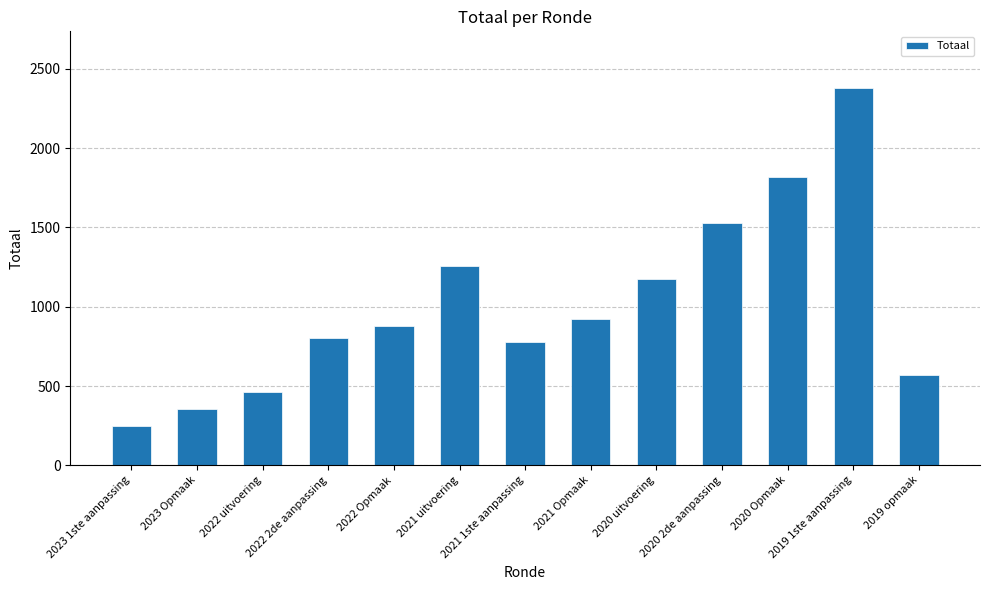

Are the bars horizontal?

No